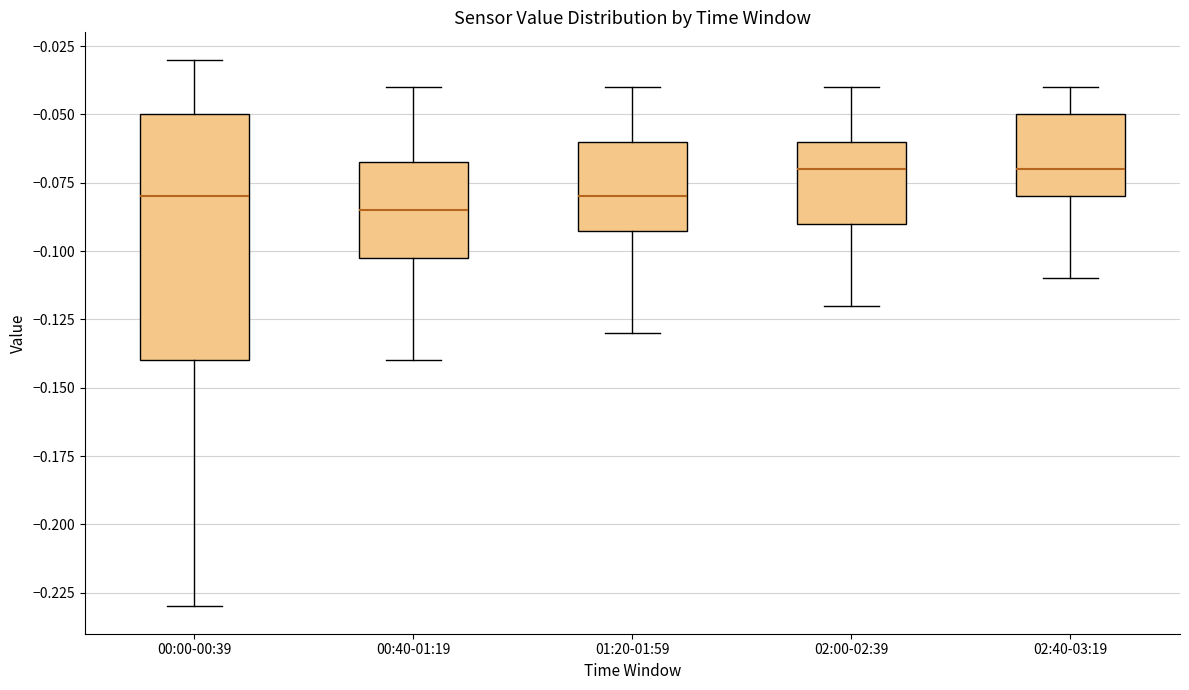

Reading left to right, transcribe this box plot: for each box, give where its median line is, the range the box spans, and where its two whiskers end, as read against the y-axis. The values are not printed on the chart, so give them approximately, as read against the axis.

00:00-00:39: median -0.080, box -0.140 to -0.050, whiskers -0.230 to -0.030
00:40-01:19: median -0.085, box -0.100 to -0.065, whiskers -0.140 to -0.040
01:20-01:59: median -0.080, box -0.090 to -0.060, whiskers -0.130 to -0.040
02:00-02:39: median -0.070, box -0.090 to -0.060, whiskers -0.120 to -0.040
02:40-03:19: median -0.070, box -0.080 to -0.050, whiskers -0.110 to -0.040